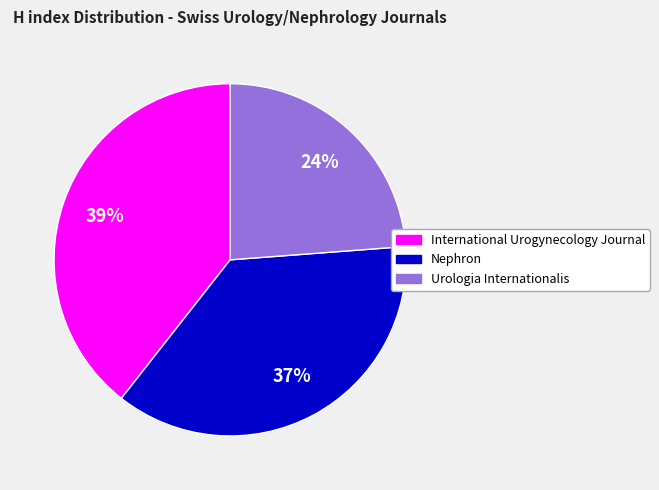

Count the number of slices in the pie.

3